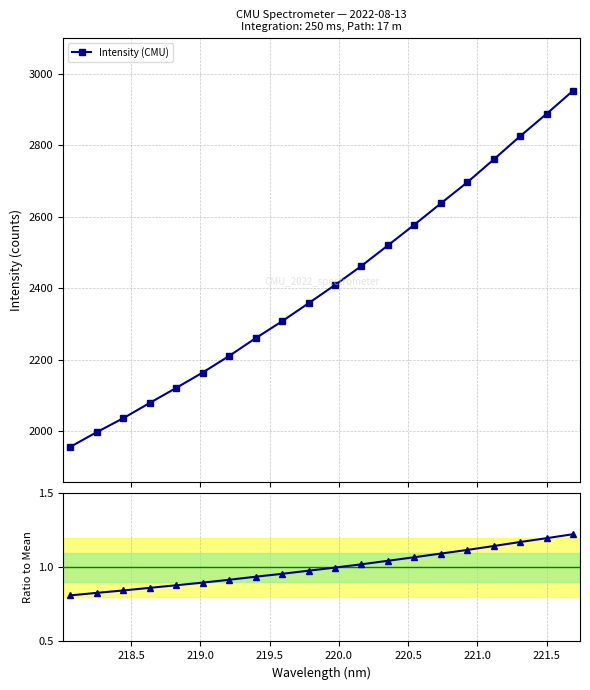

What is the value of the Intensity (CMU) point at the 6th from the left?

2164.2